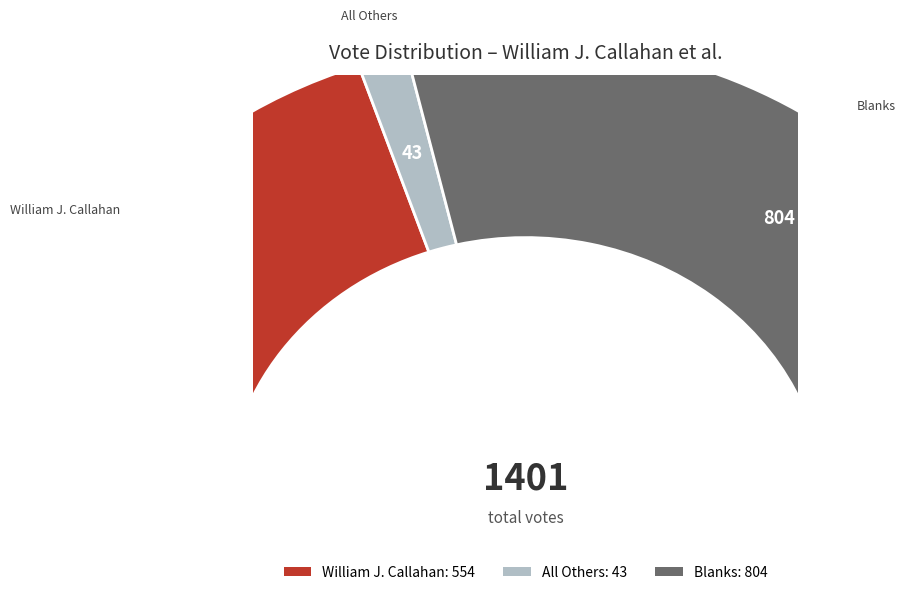

How many slices are in this pie chart?

3